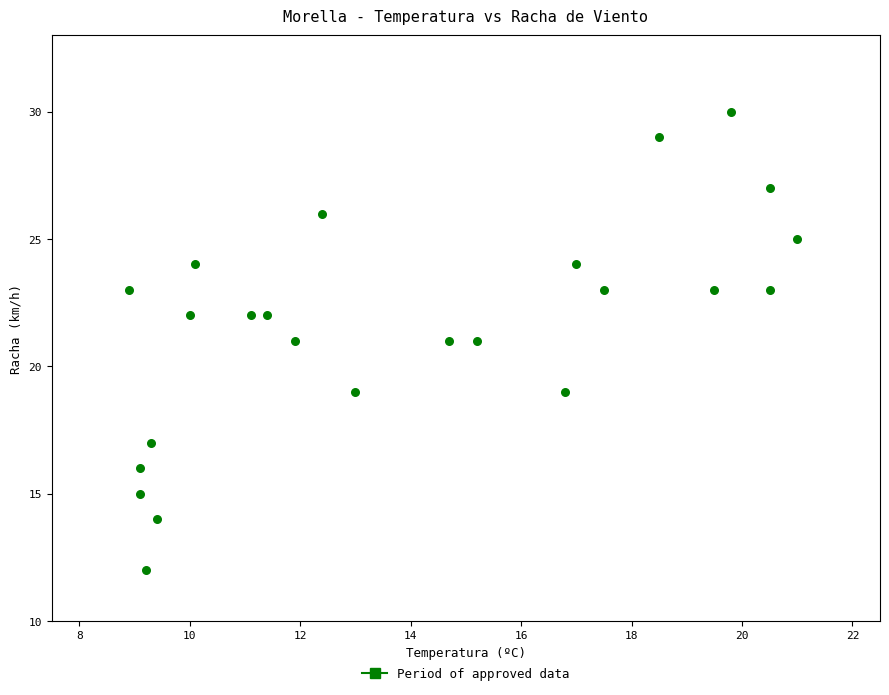

What is the range of Y values (max minus min)?

18